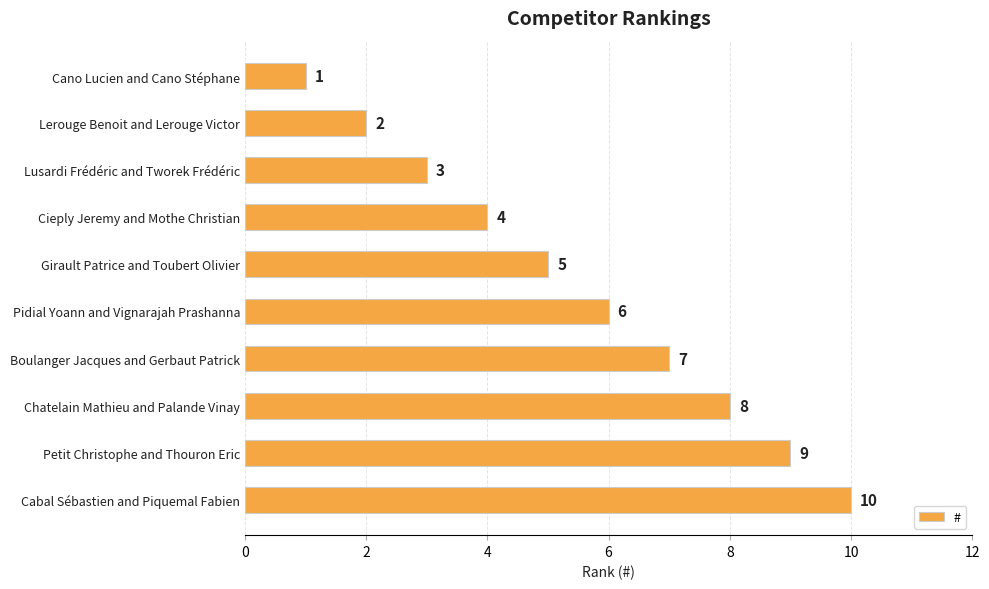

What is the sum of the values at Cano Lucien and Cano Stéphane and Pidial Yoann and Vignarajah Prashanna?

7